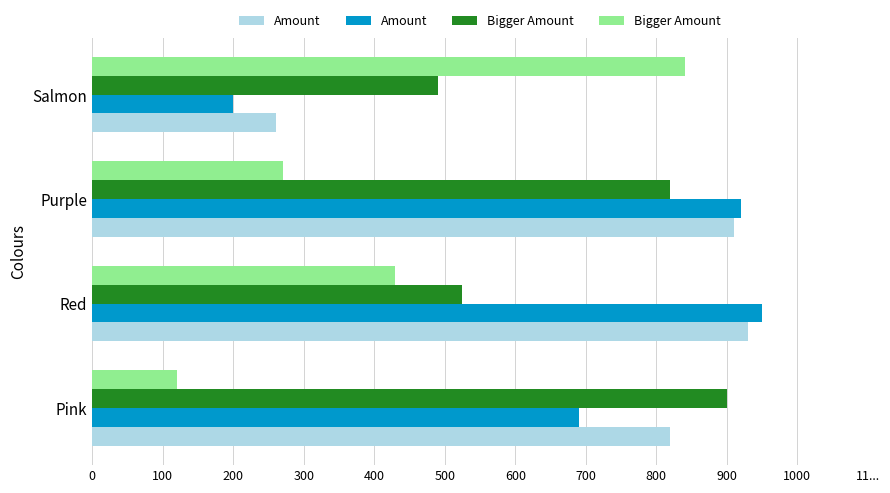

The value of Bigger Amount at Purple is 430. True or false?

False